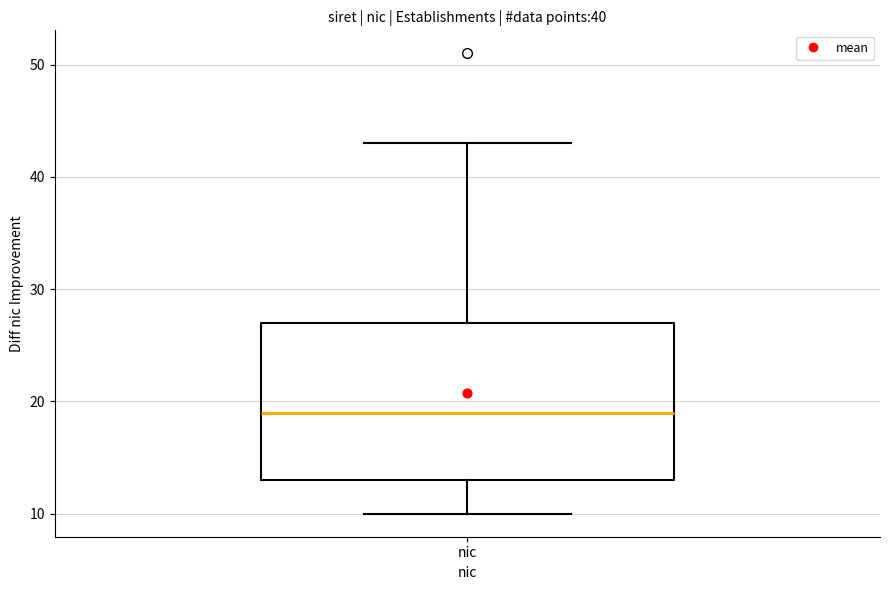

Read this box plot against the y-axis: the position of the median line, the range covered by the box, and the ends of both whiskers. The values are not printed on the chart, so give them approximately, as read against the axis.

median 19, box 13 to 27, whiskers 10 to 43